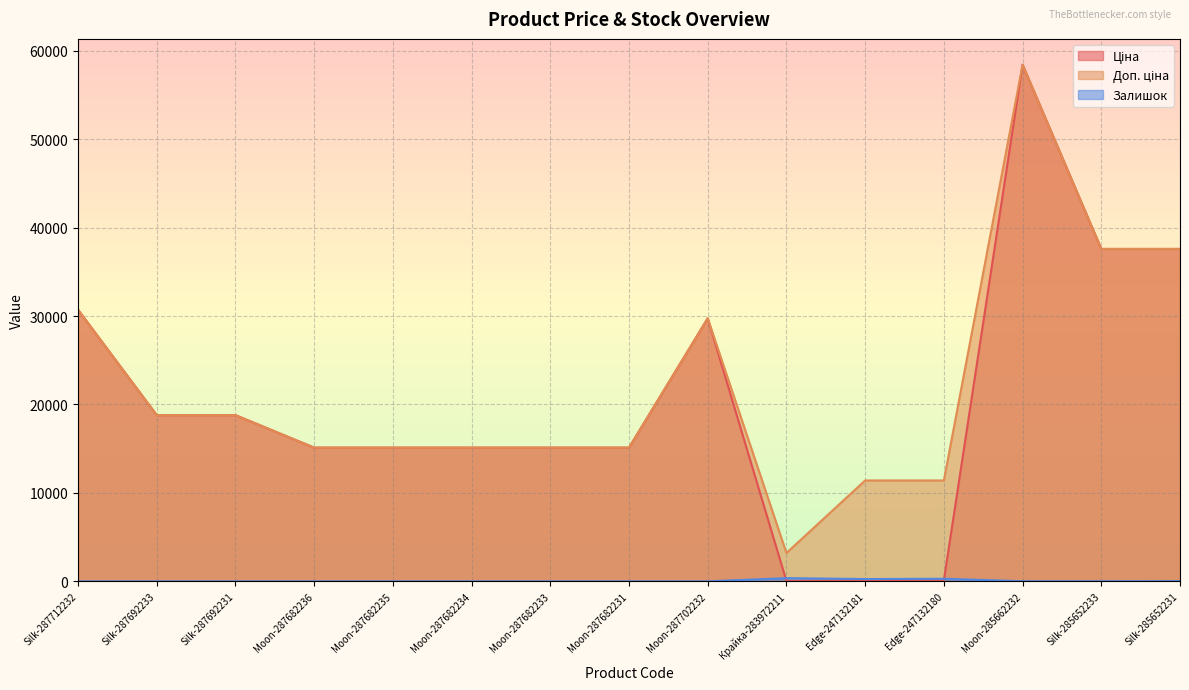

What is the total value across all series at Moon-287682233?

30240.0